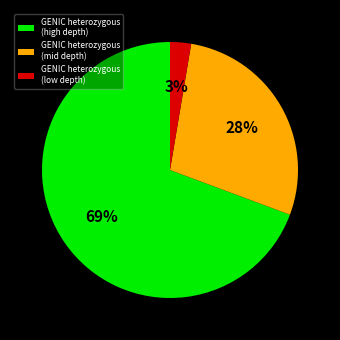

The GENIC heterozygous (mid depth) slice represents 17% of the pie. True or false?

False